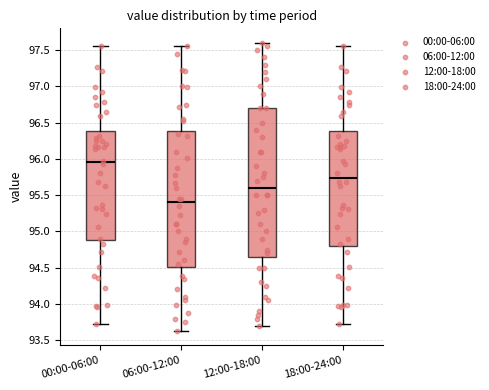

Which box is the tallest, from its lower edge to its upper edge?

12:00-18:00